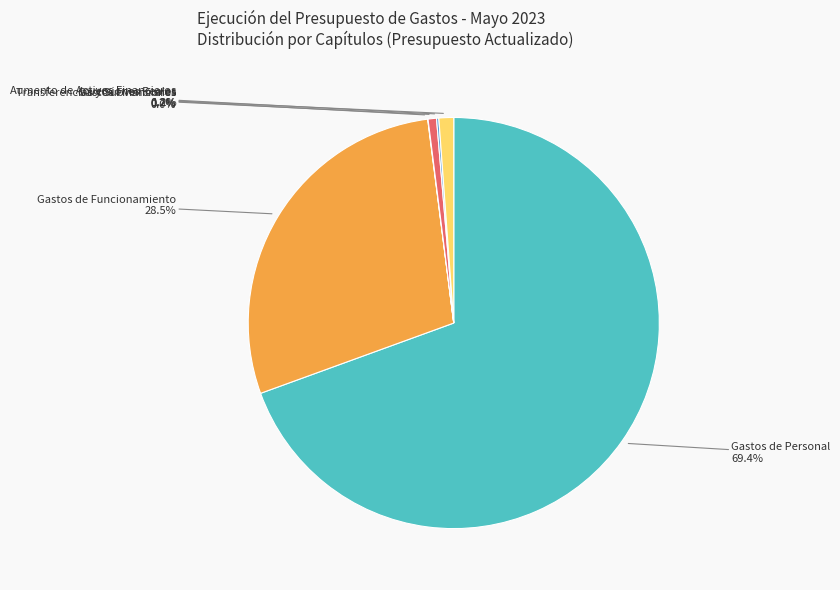

Which category has the biggest portion of the pie?

Gastos de Personal